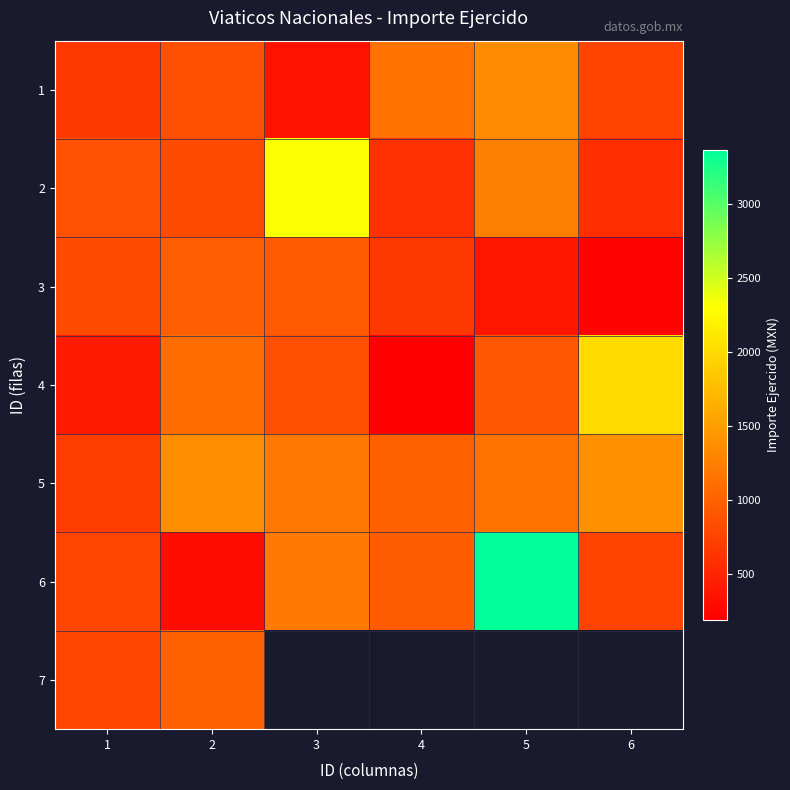

Which series has the largest total across all categories?

6